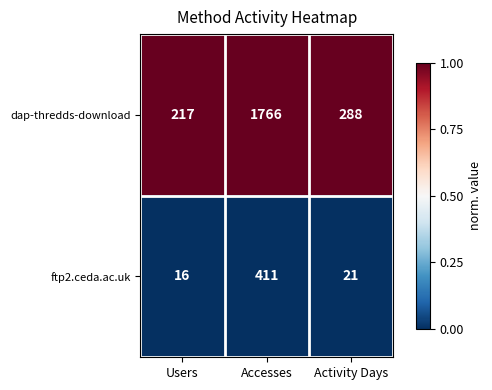

How many categories are shown in the chart?

3